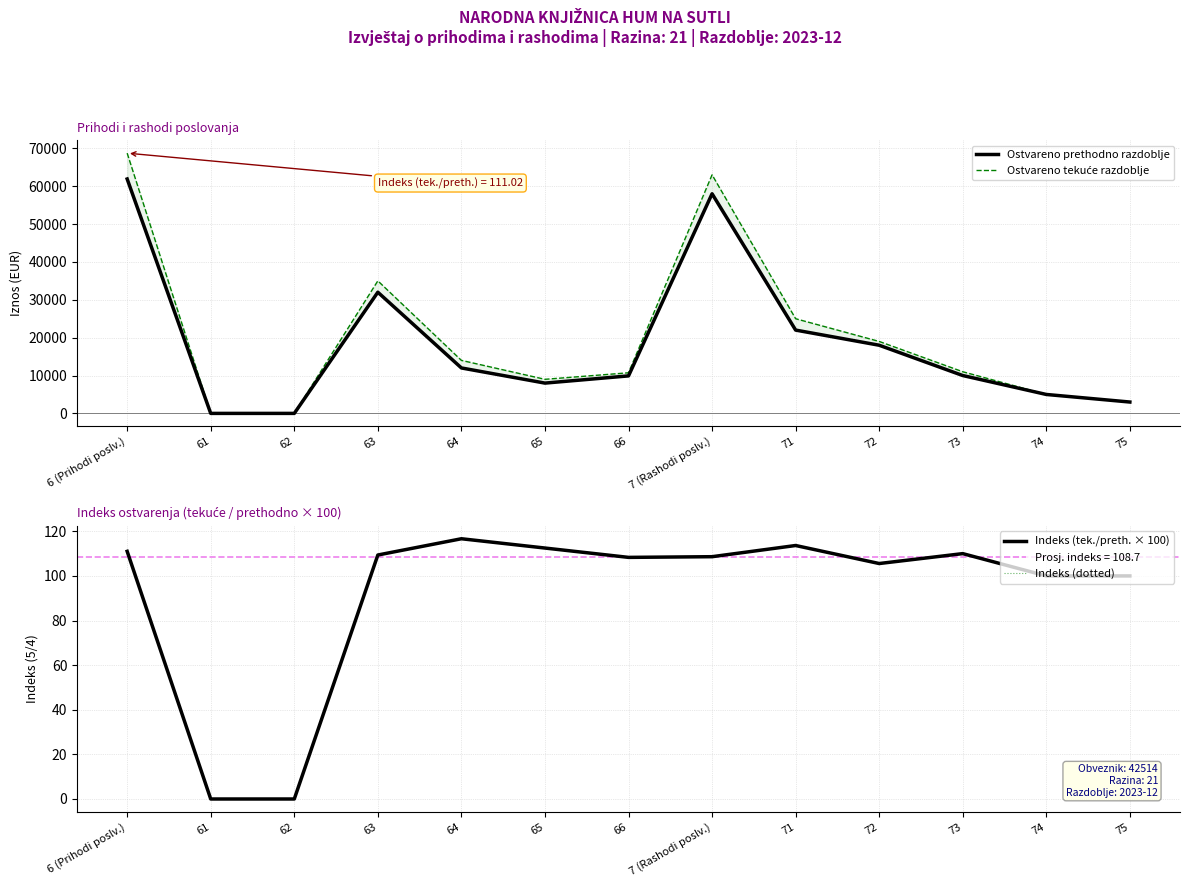

What is the highest value of the Indeks (dotted) series?

116.7